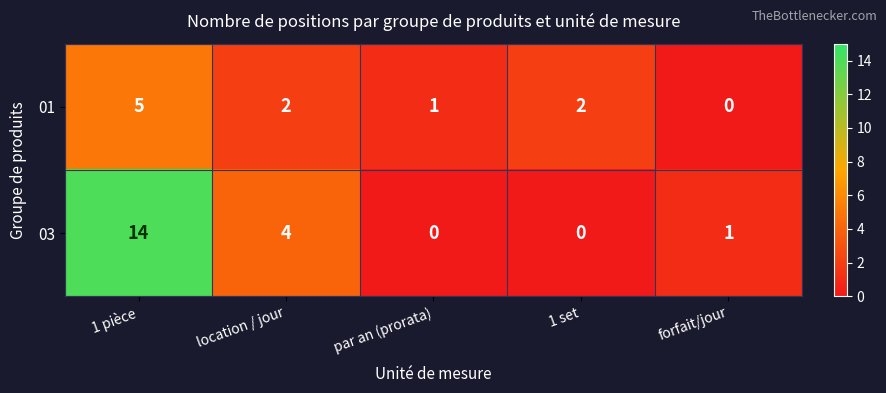

What is the difference between the highest and lowest values at par an (prorata)?

1